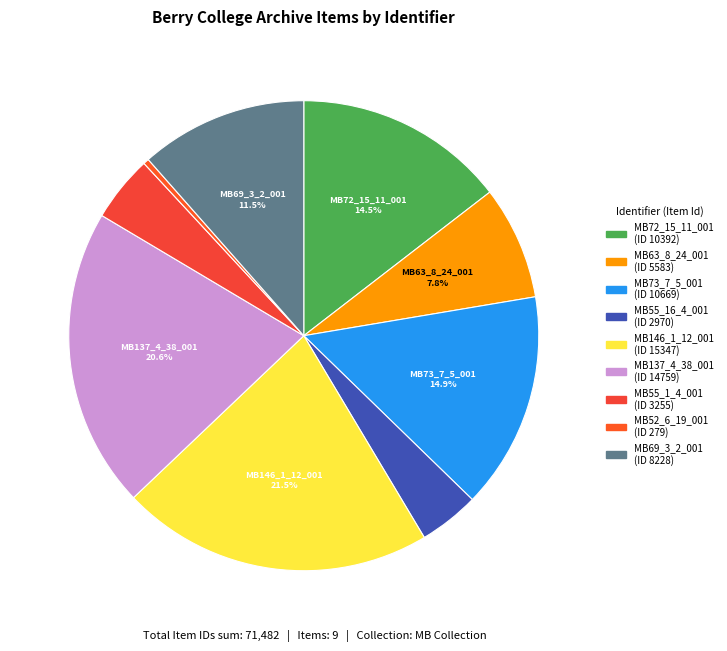

To the nearest percent, what is the difference between the MB55_1_4_001 and MB72_15_11_001 slice percentages?

10%